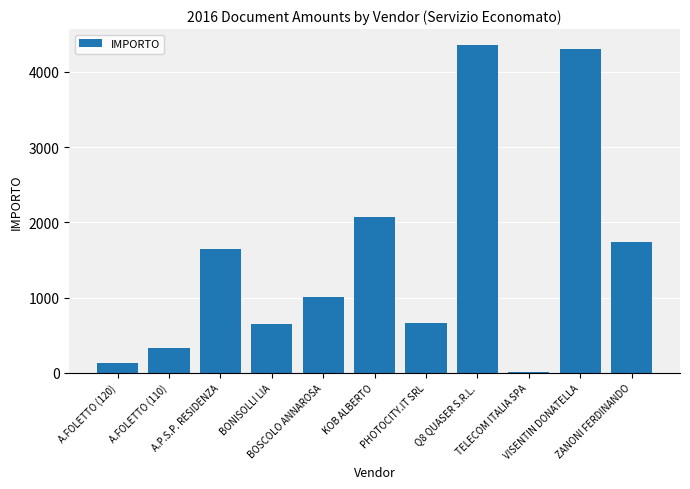

What is the difference between the values at KOB ALBERTO and ZANONI FERDINANDO?

333.1